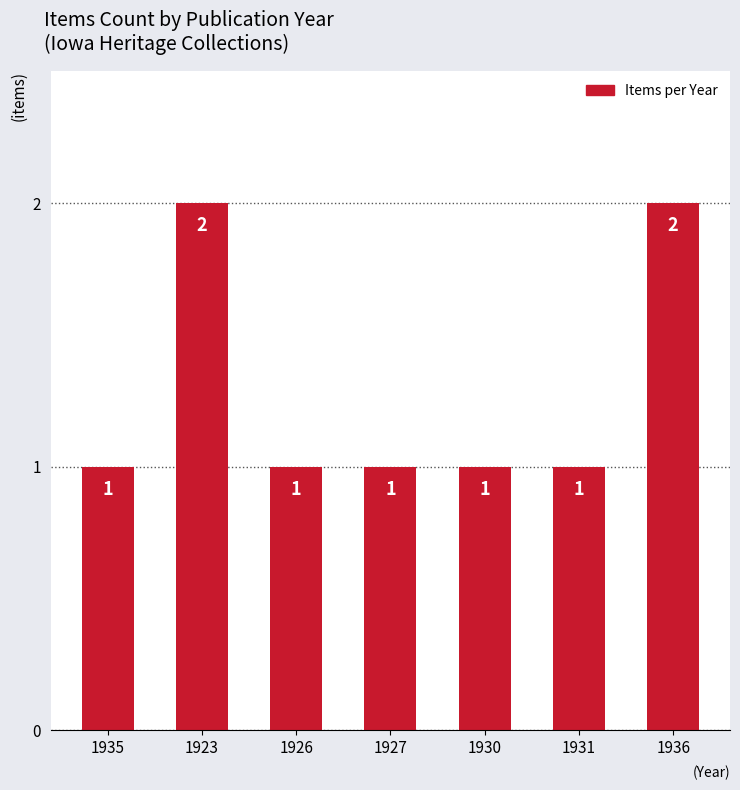

How many data points does each series have?

7